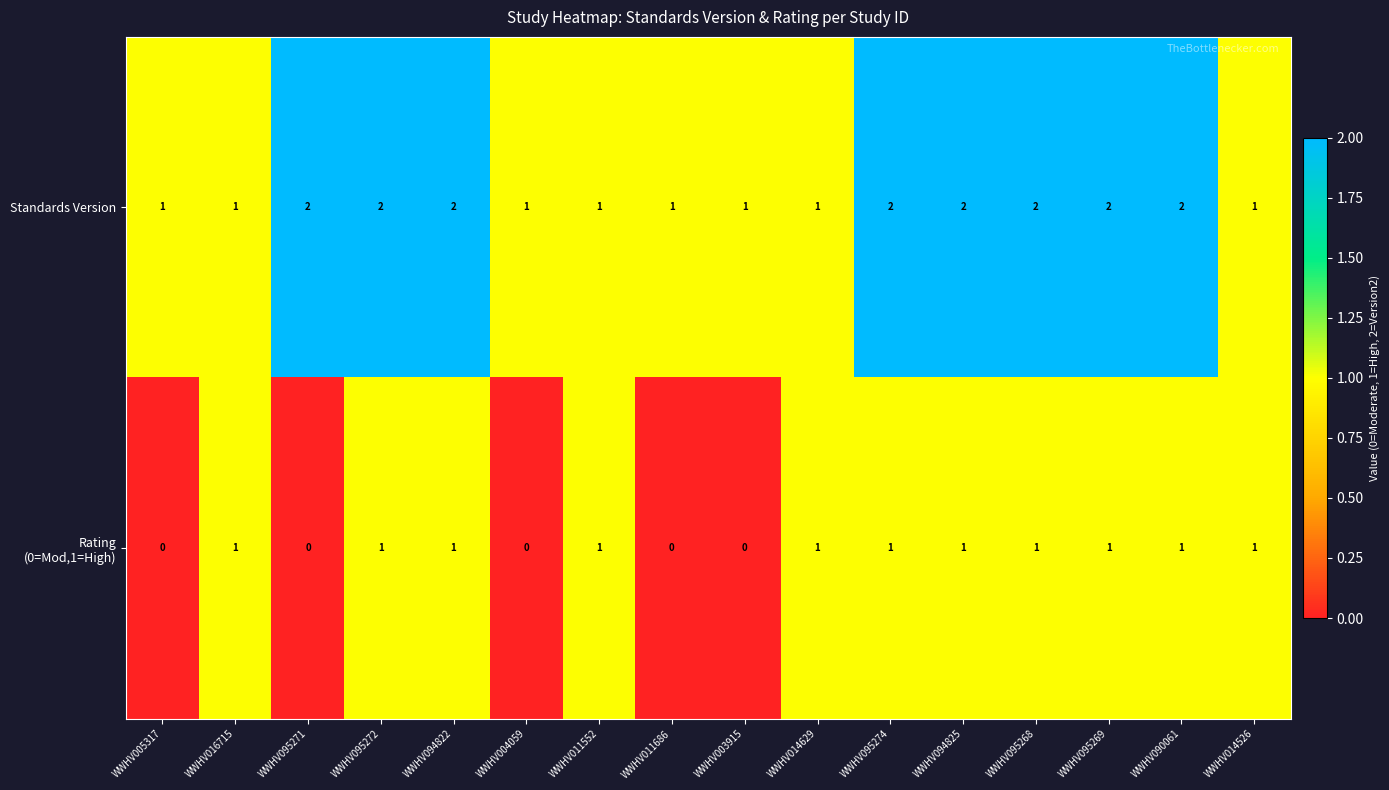

True or false: Standards Version has a value of 2 at WWHV095268.

True